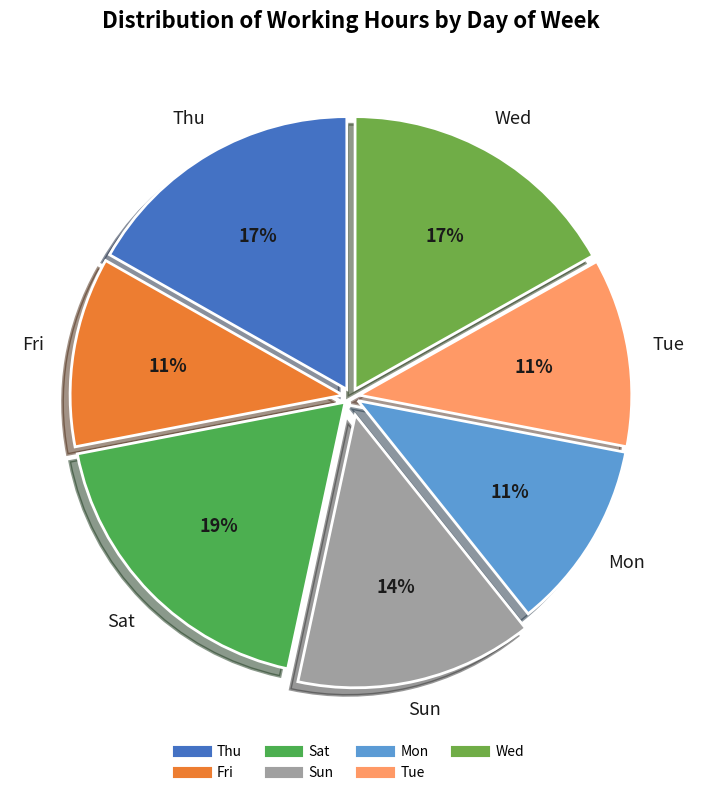

To the nearest percent, what is the difference between the Thu and Mon slice percentages?

6%